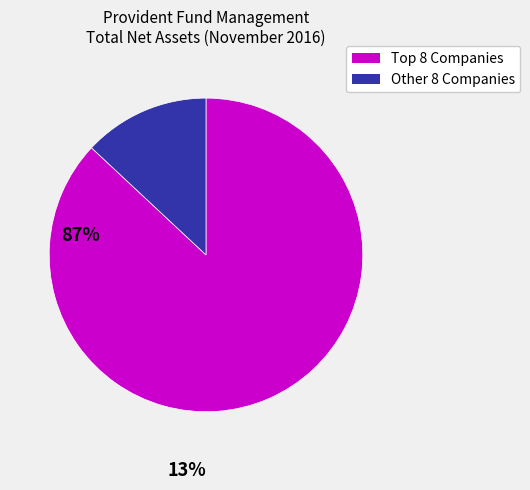

Does Other 8 Companies account for over 50% of the chart?

No